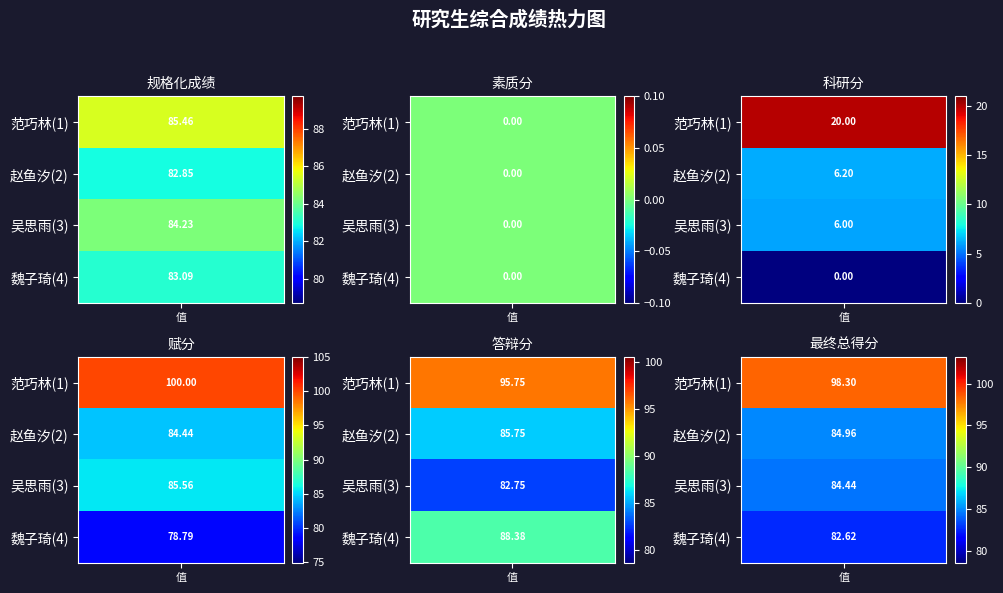

Where does the 魏子琦(4) series first go above 82?

范巧林(1)